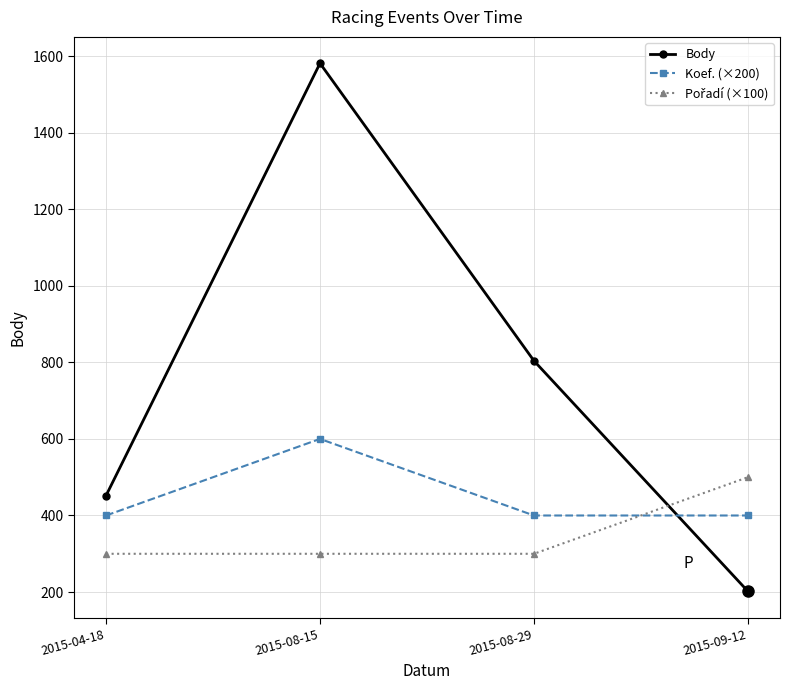

What value does the Body series have at 2015-04-18, to the nearest 10?

450